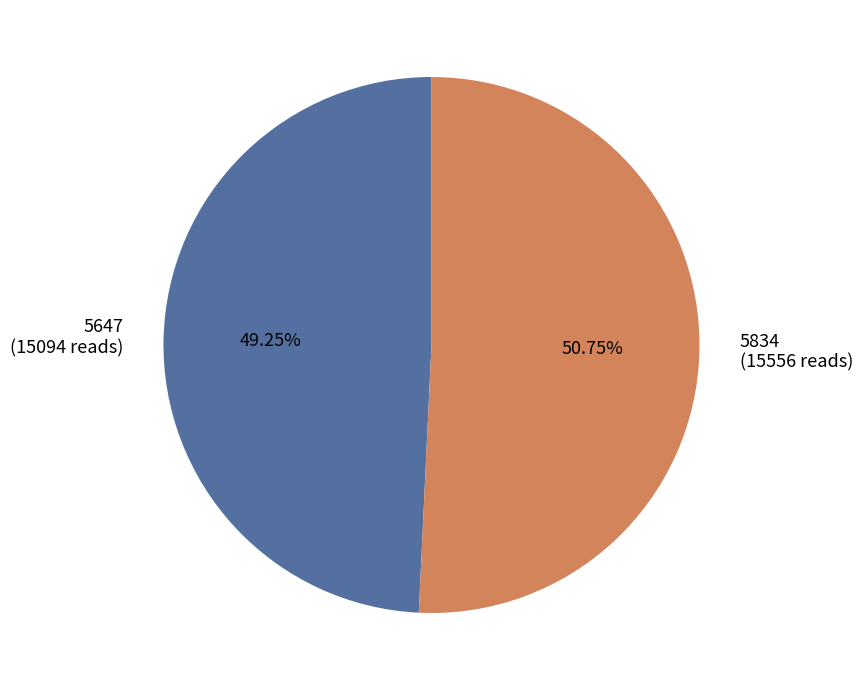

True or false: 5834 accounts for 51% of the total.

True